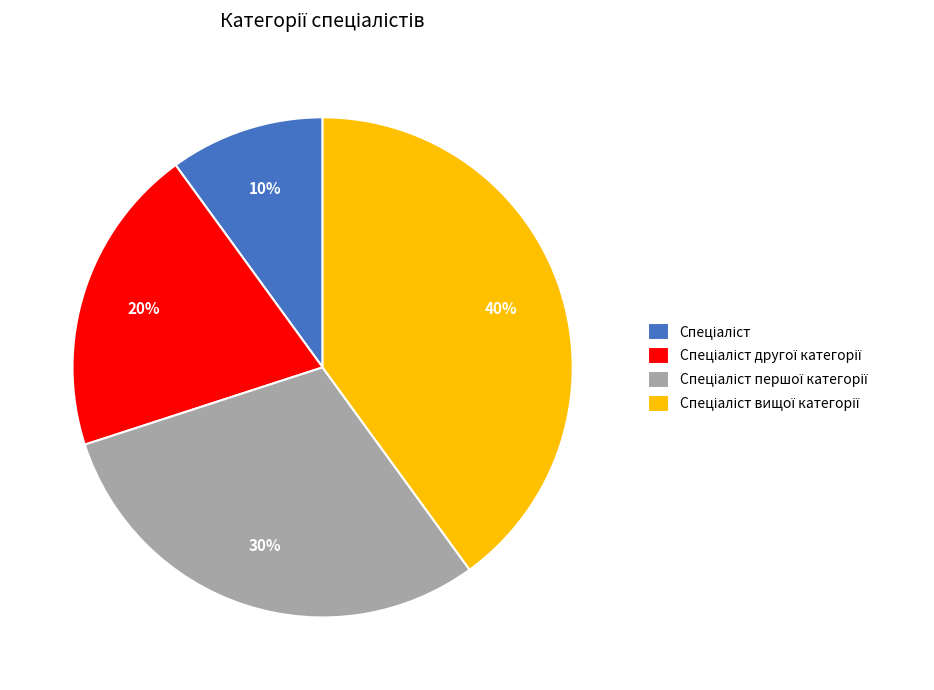

To the nearest percent, what is the average slice percentage?

25%